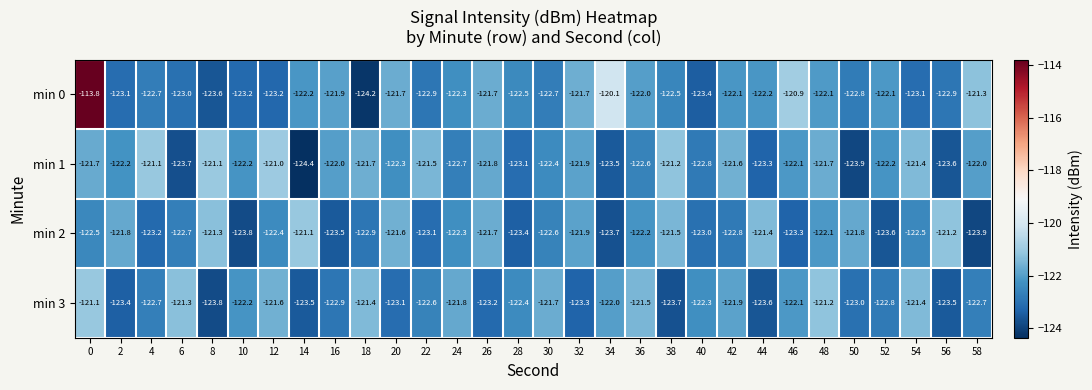

What is the spread (max minus min) of values at 52?

1.5